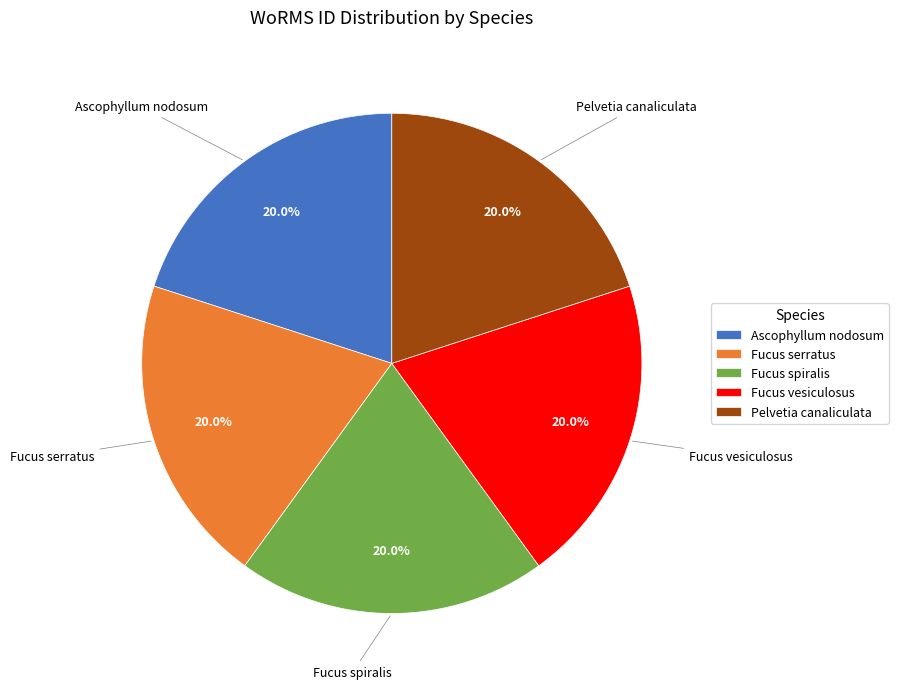

Is there any slice that represents more than half of the pie?

No